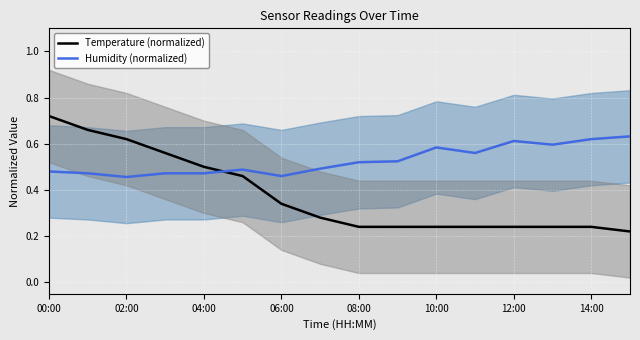

True or false: Temperature (normalized) and Humidity (normalized) cross at least once.

True